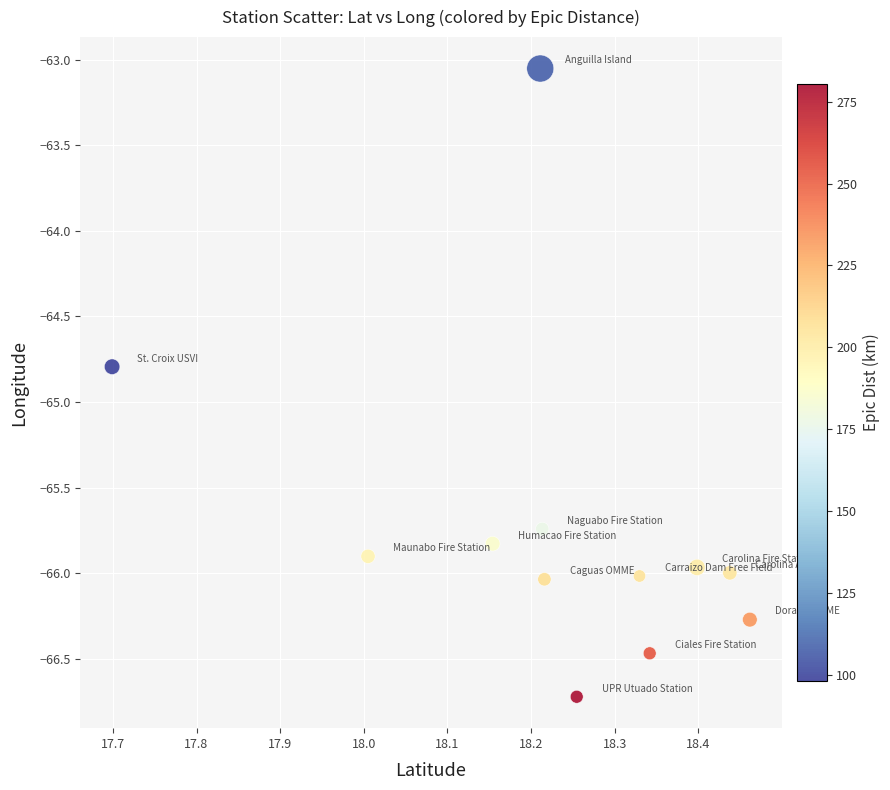

What Y value in the scatter plot is closest to -64?

-64.8